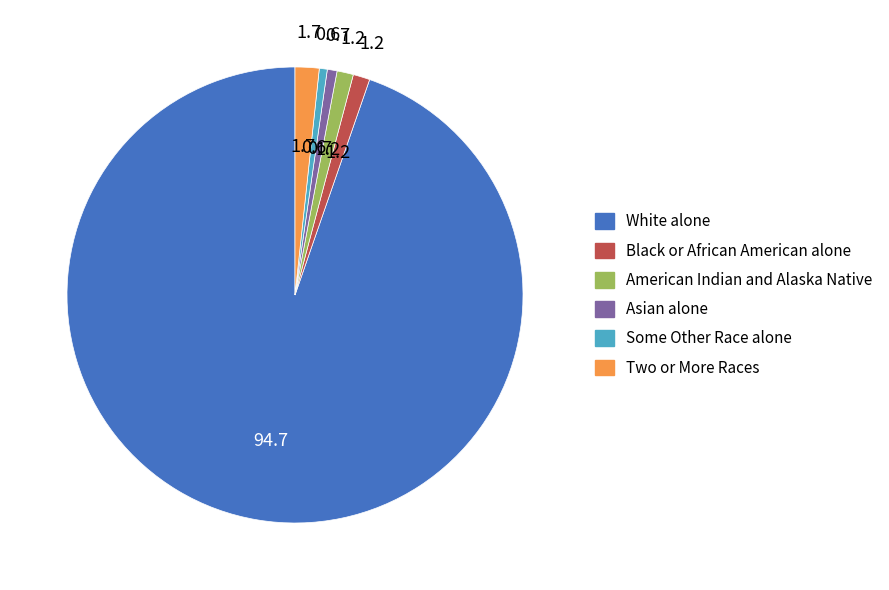

Does Two or More Races account for over 50% of the chart?

No